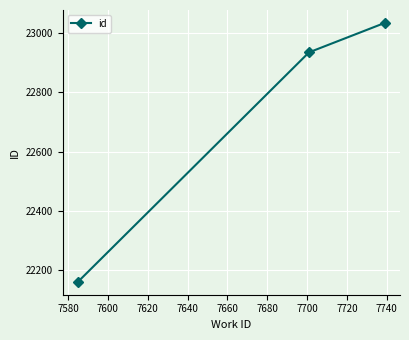

How many values are below 22934?

1